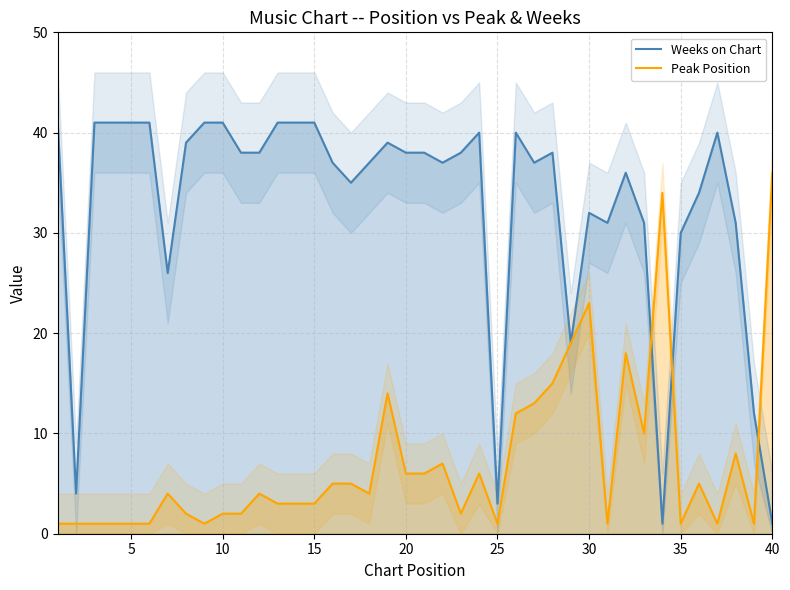

What is the sum of all Weeks on Chart values?

1310